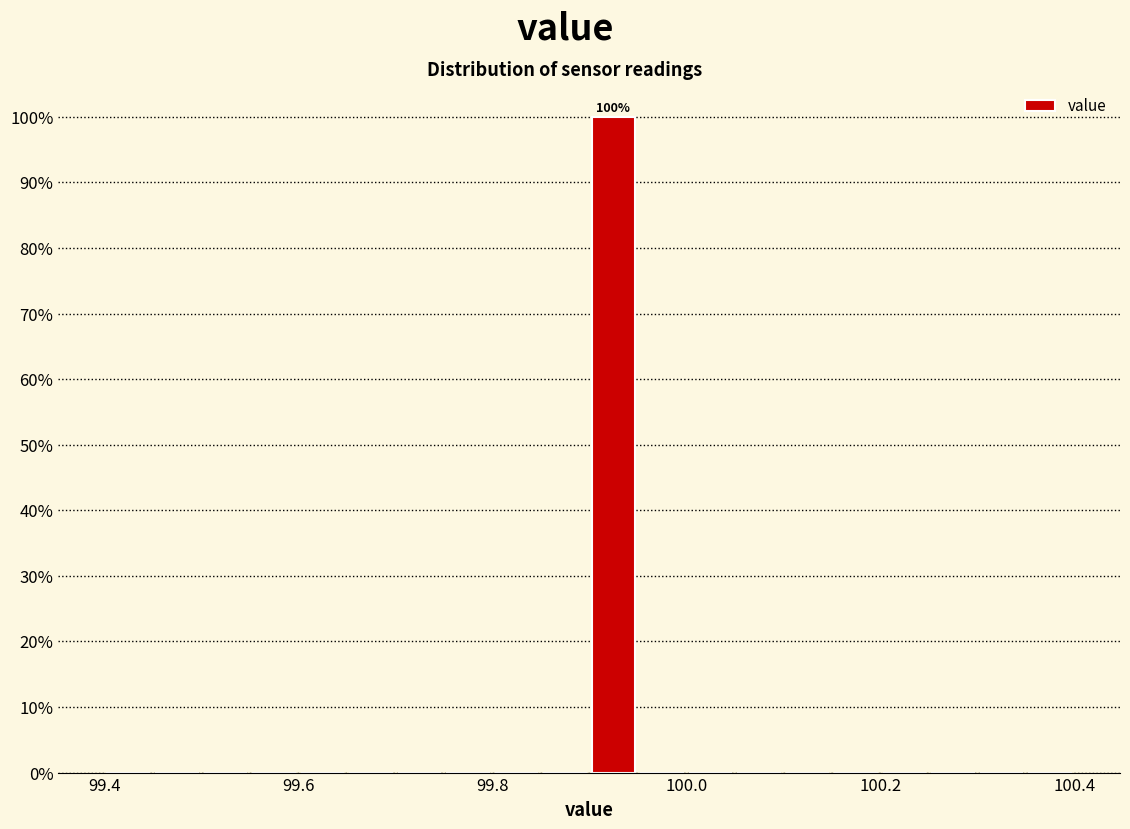

Read against the x-axis, roughly where is the centre of the tallest bar?

99.92